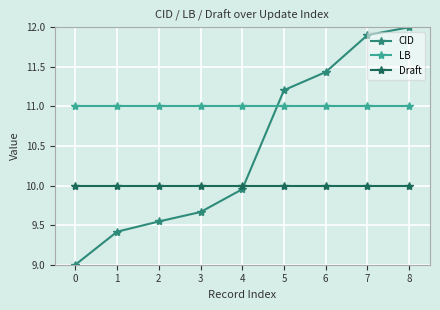

Count the number of data series in this chart.

3